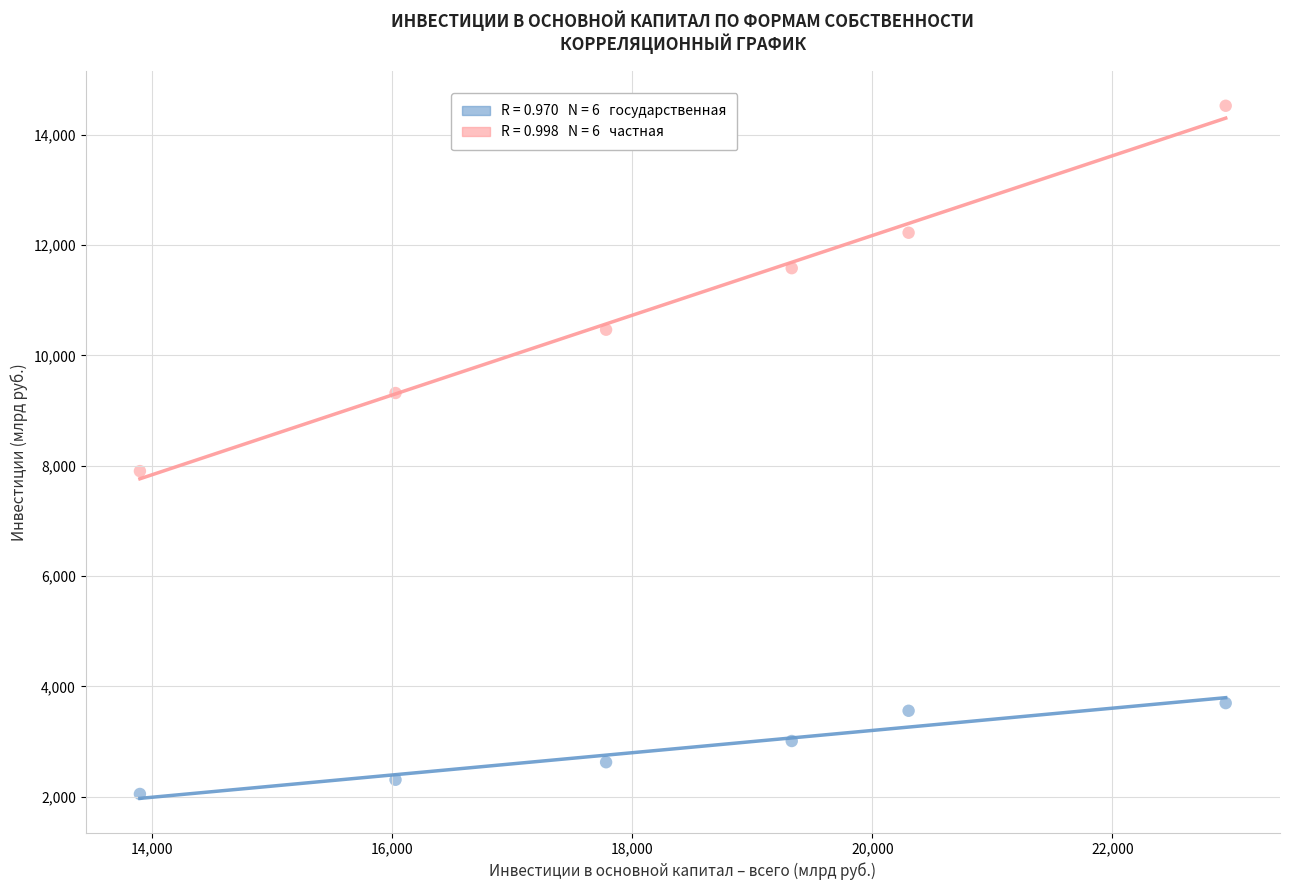

Across all series, what Y value is closest to 8288?

7903.2